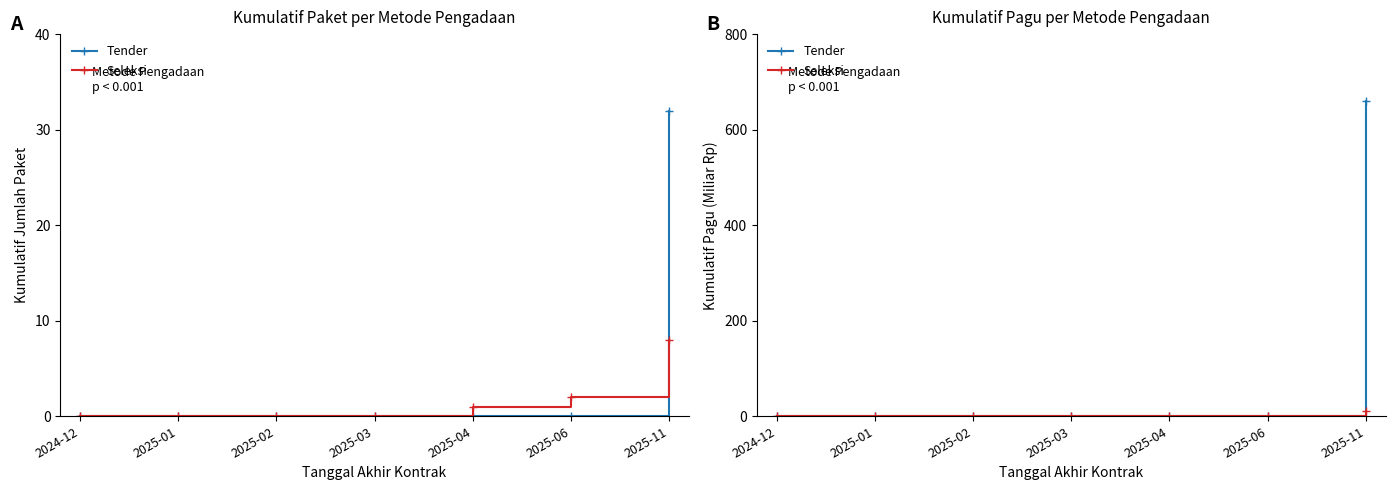

True or false: Seleksi has a value of 7.0 at 2025-02.

False